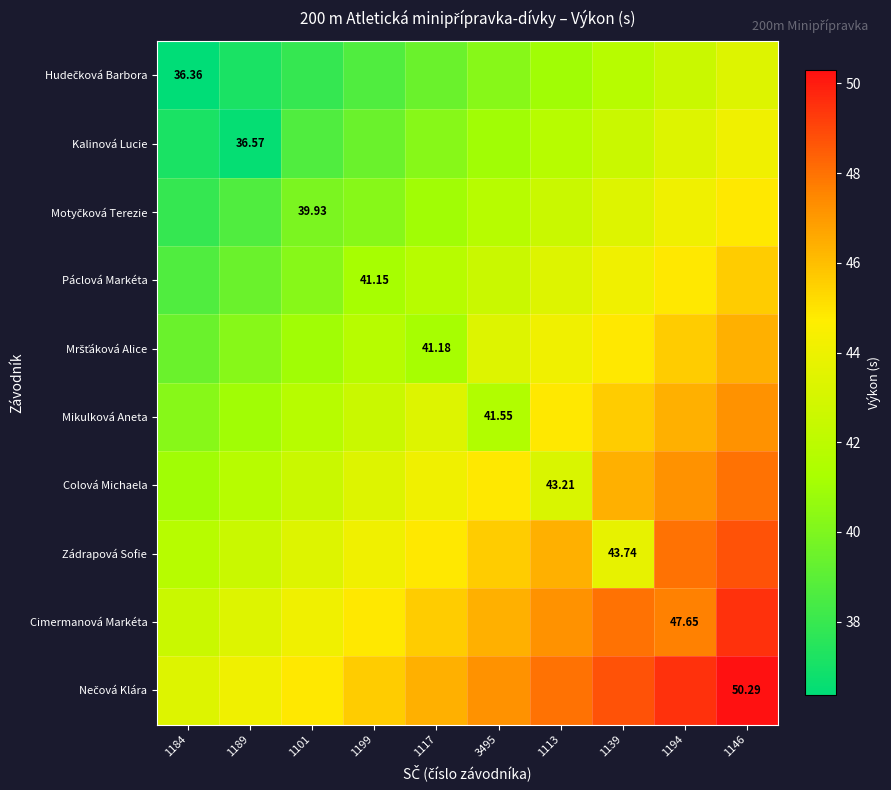

At which label is Hudečková Barbora closest to 39?

1199